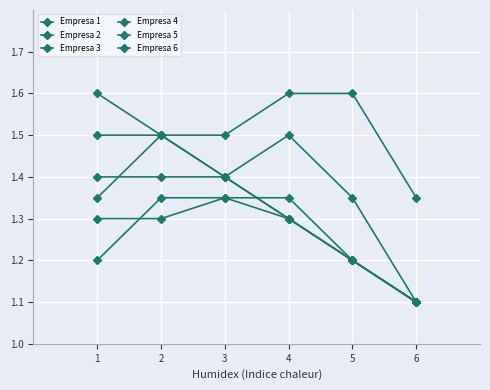

What value does the Empresa 2 series have at 1?

1.4